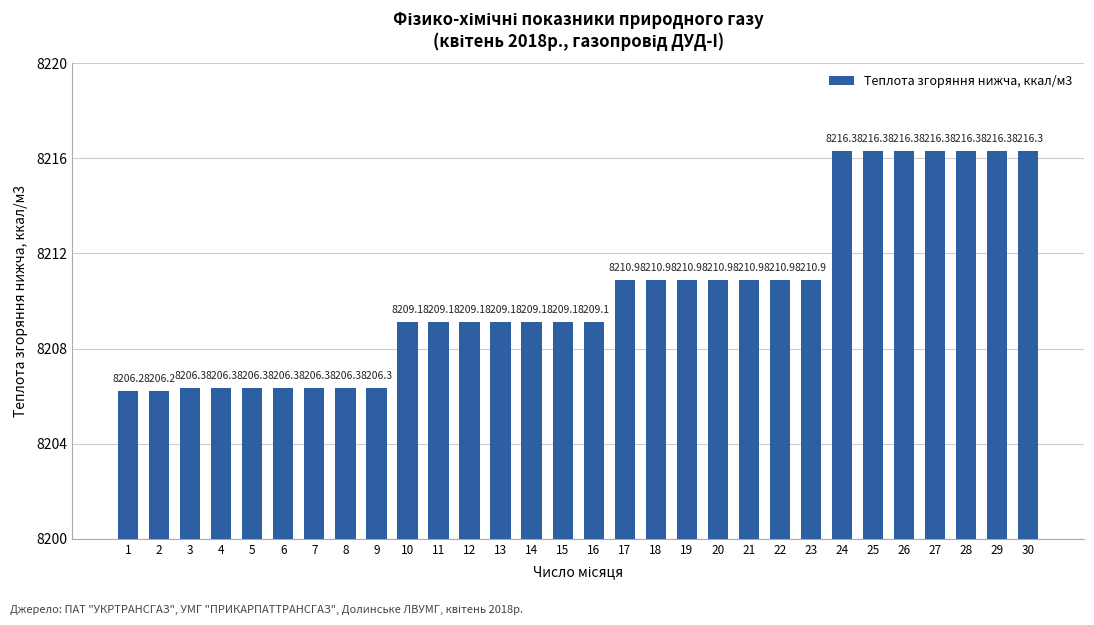

How many distinct data groups are displayed?

1